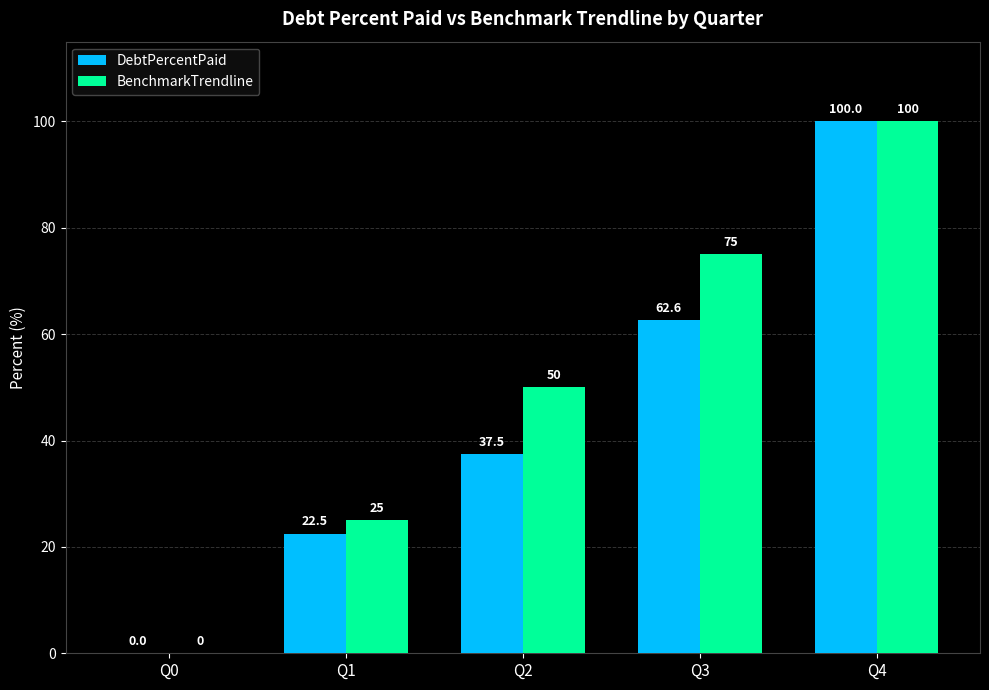

At which category does the chart reach its peak across all series?

Q4